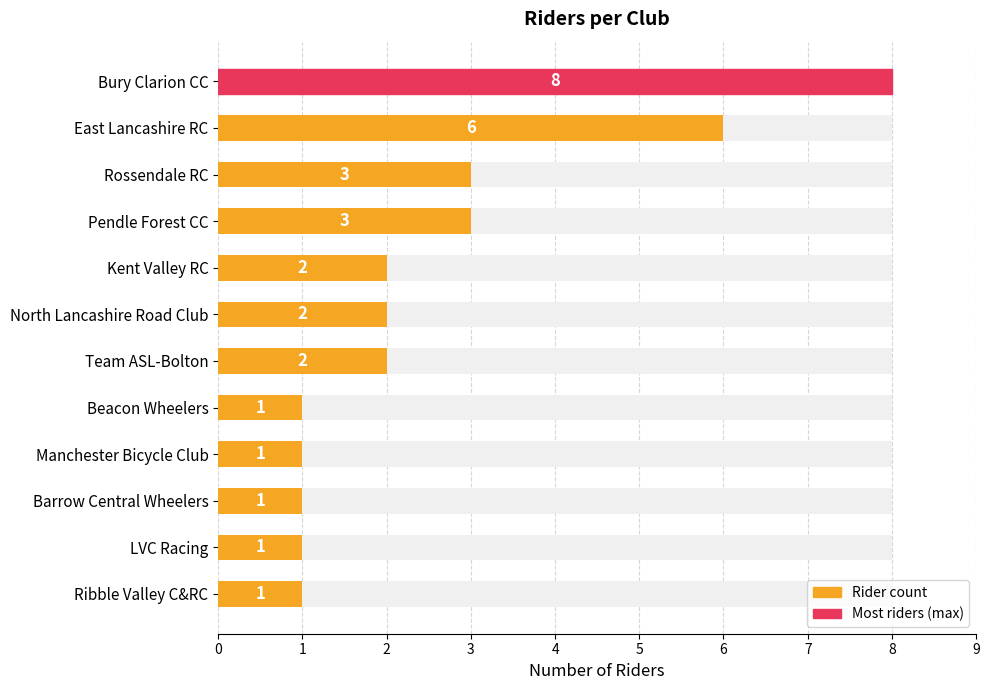

How many bars are there in total?

12